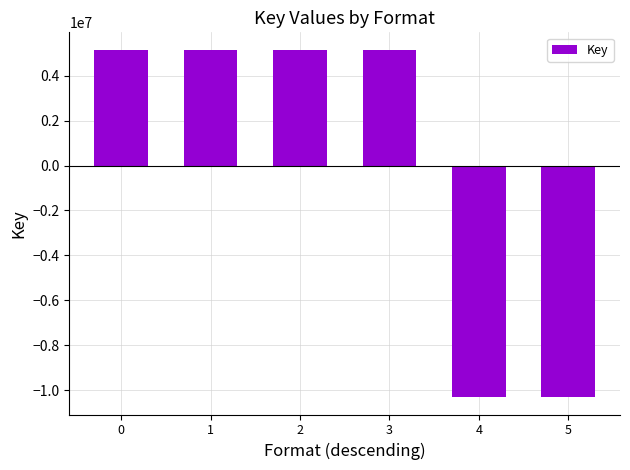

What is the maximum value shown in the chart?

5151053.7